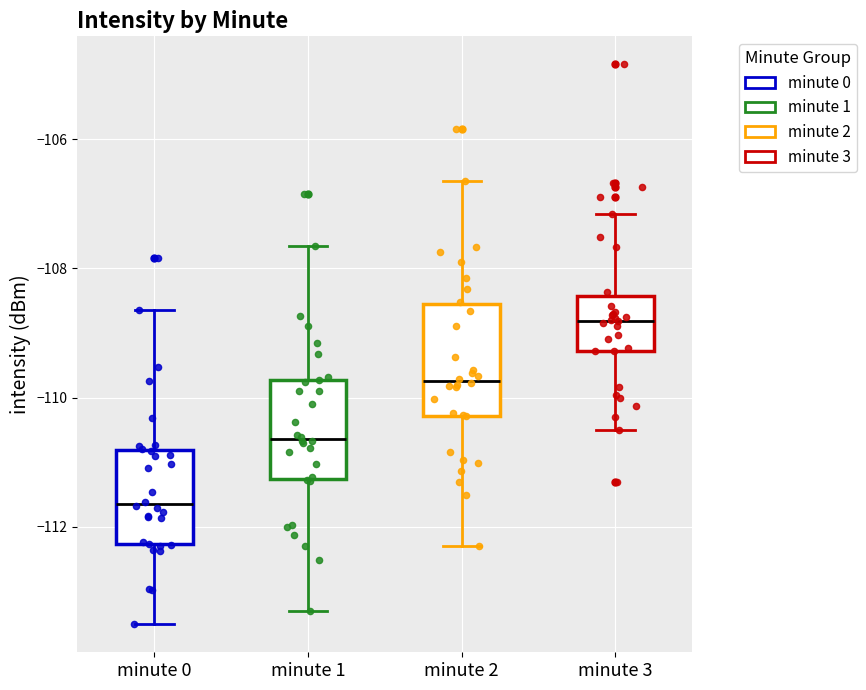

Where does the lower whisker of the box for minute 1 end on the y-axis? The values are not printed on the chart, so give them approximately, as read against the axis.

-113.4